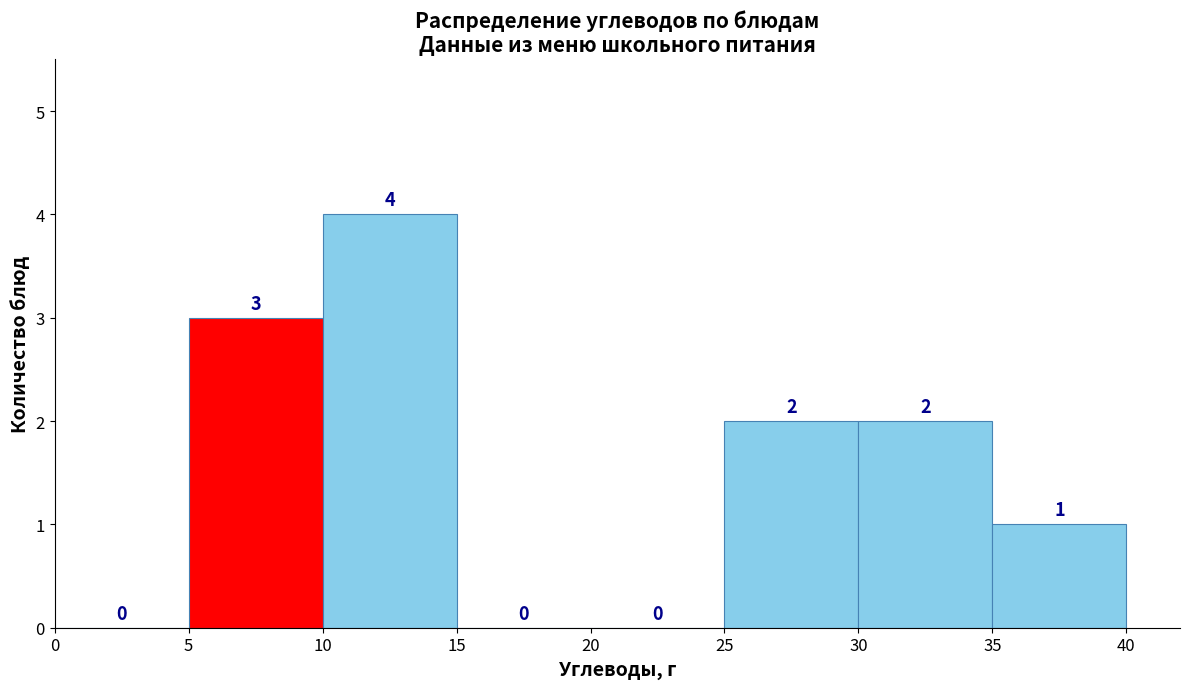

How tall is the bar that spans 25 to 30 on the x-axis?

2